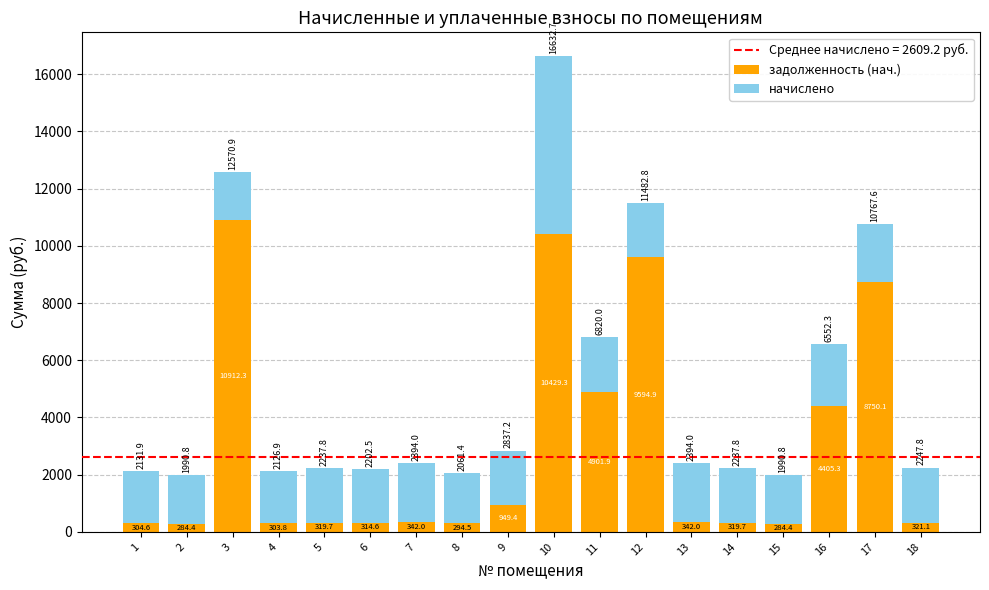

What is the lowest value of the задолженность (нач.) series?

284.4